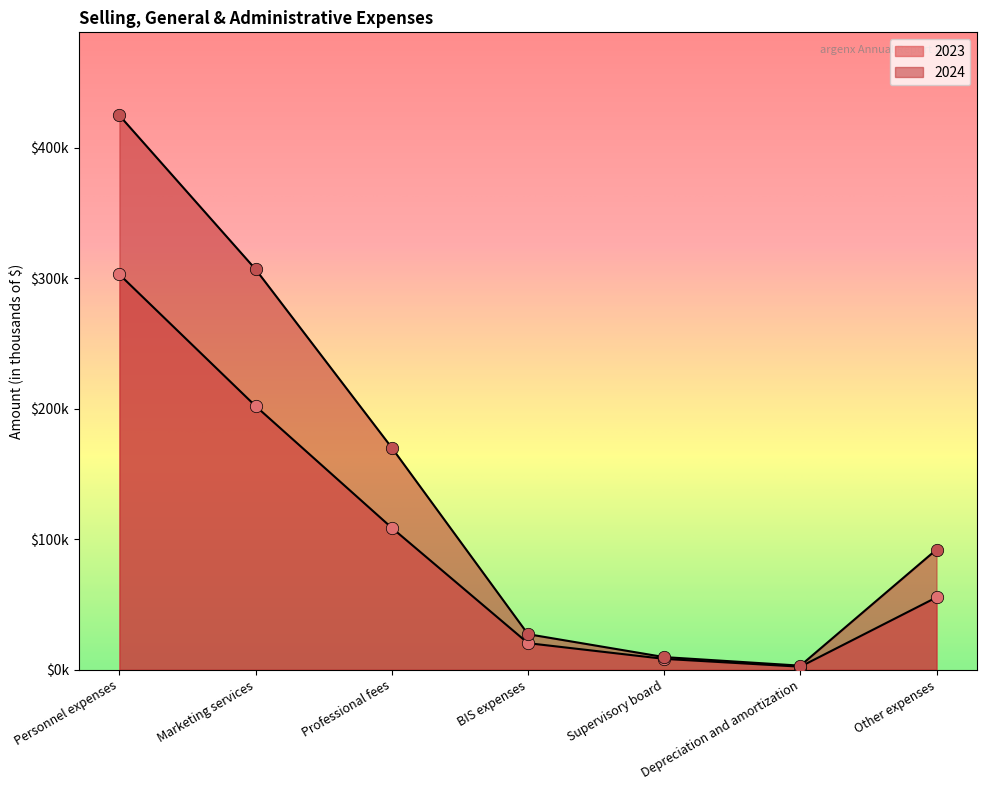

Which series contains the highest Y value?

2024